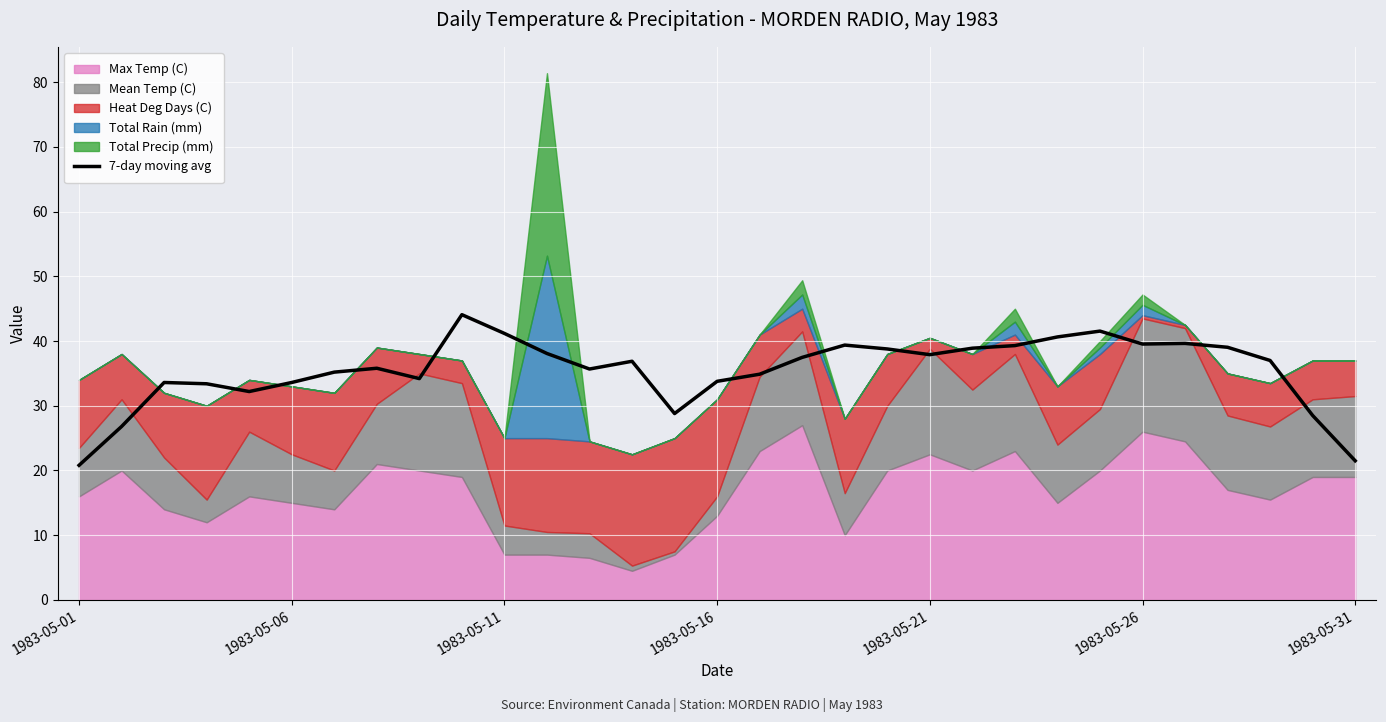

True or false: 7-day moving avg has a value of 39.5 at 1983-05-26.

True